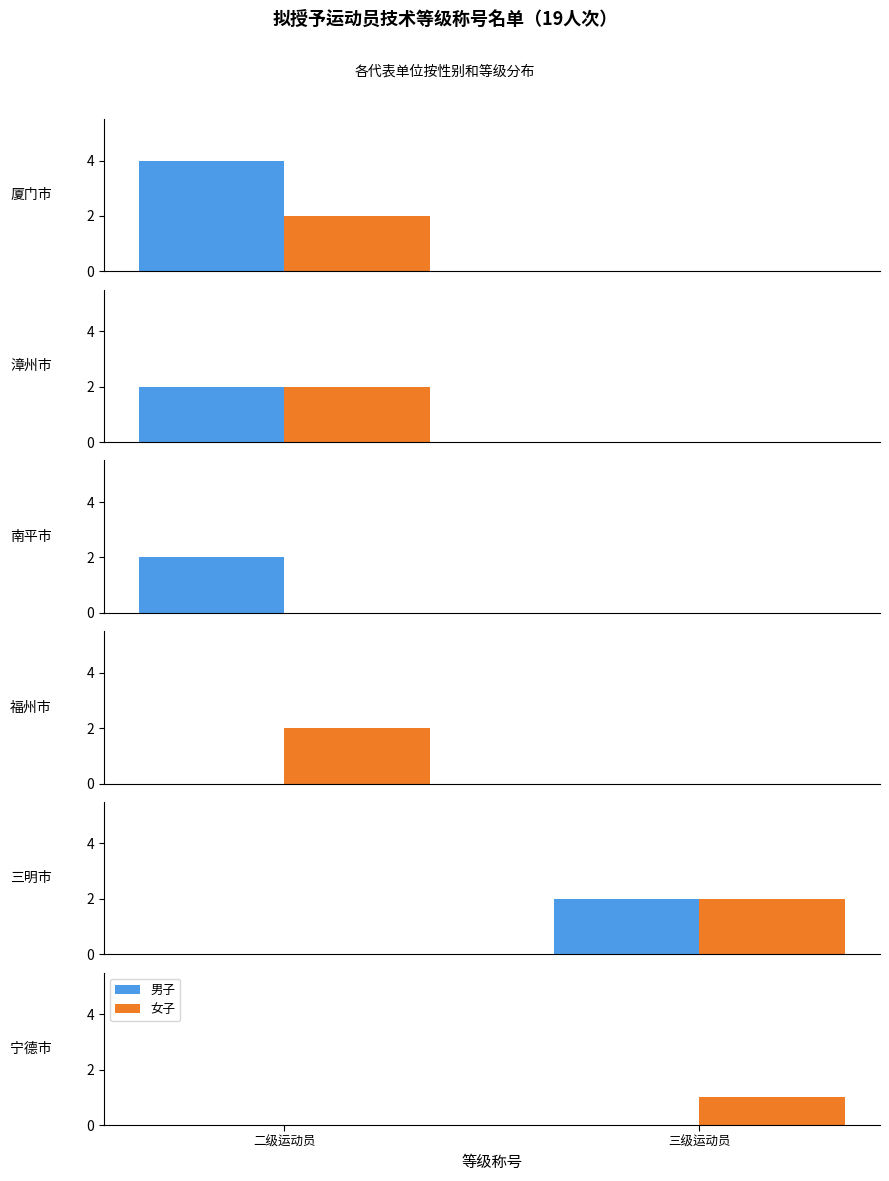

What are all the series names shown in the legend?

男子, 女子